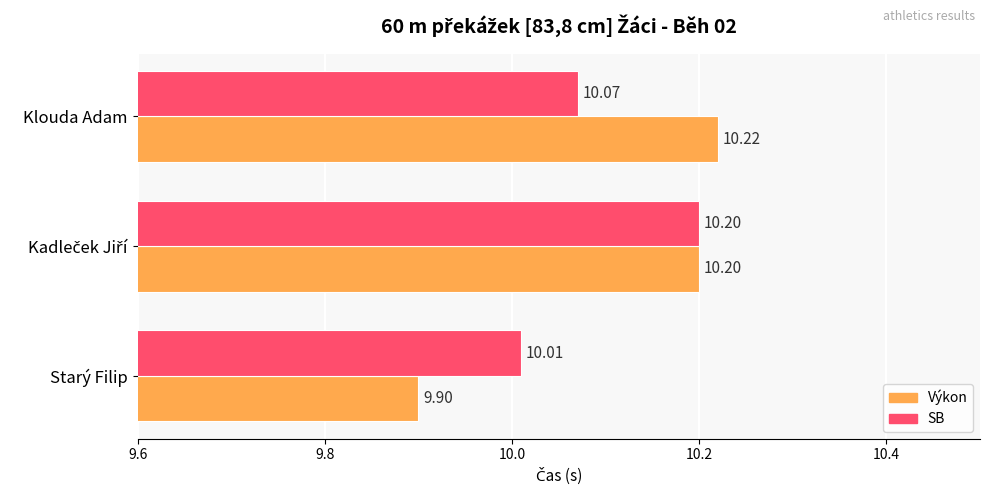

At how many categories does at least one series exceed 10?

3